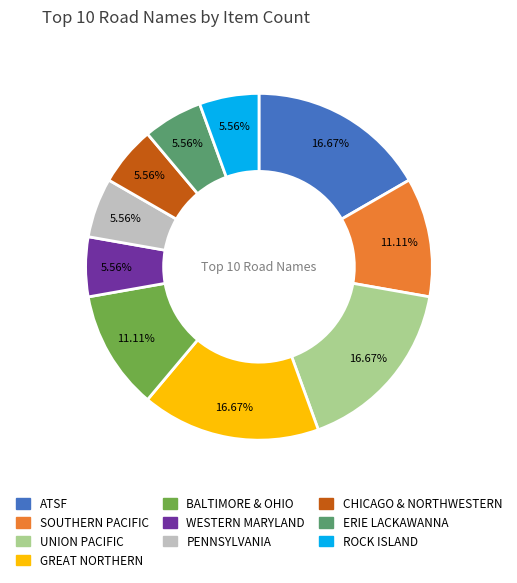

Is there any slice that represents more than half of the pie?

No